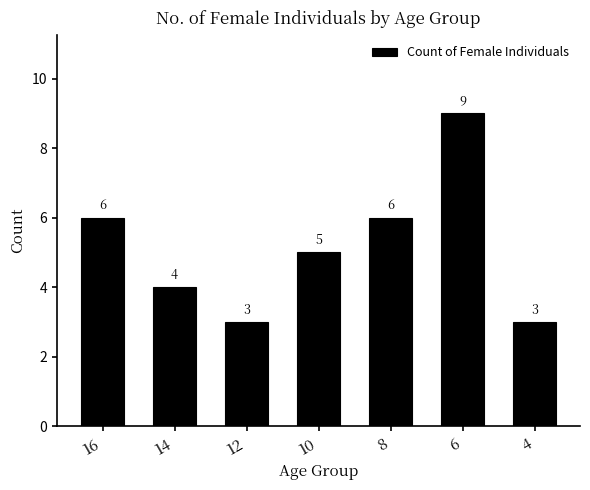

What value does the data have at 6?

9